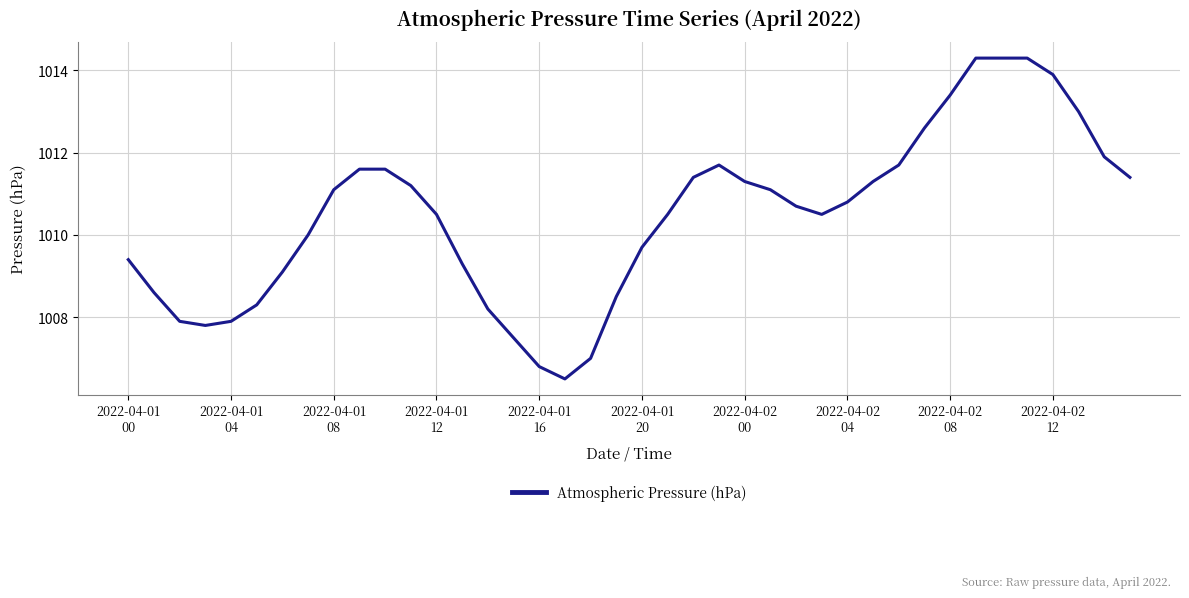

What is the maximum value shown in the chart?

1014.3